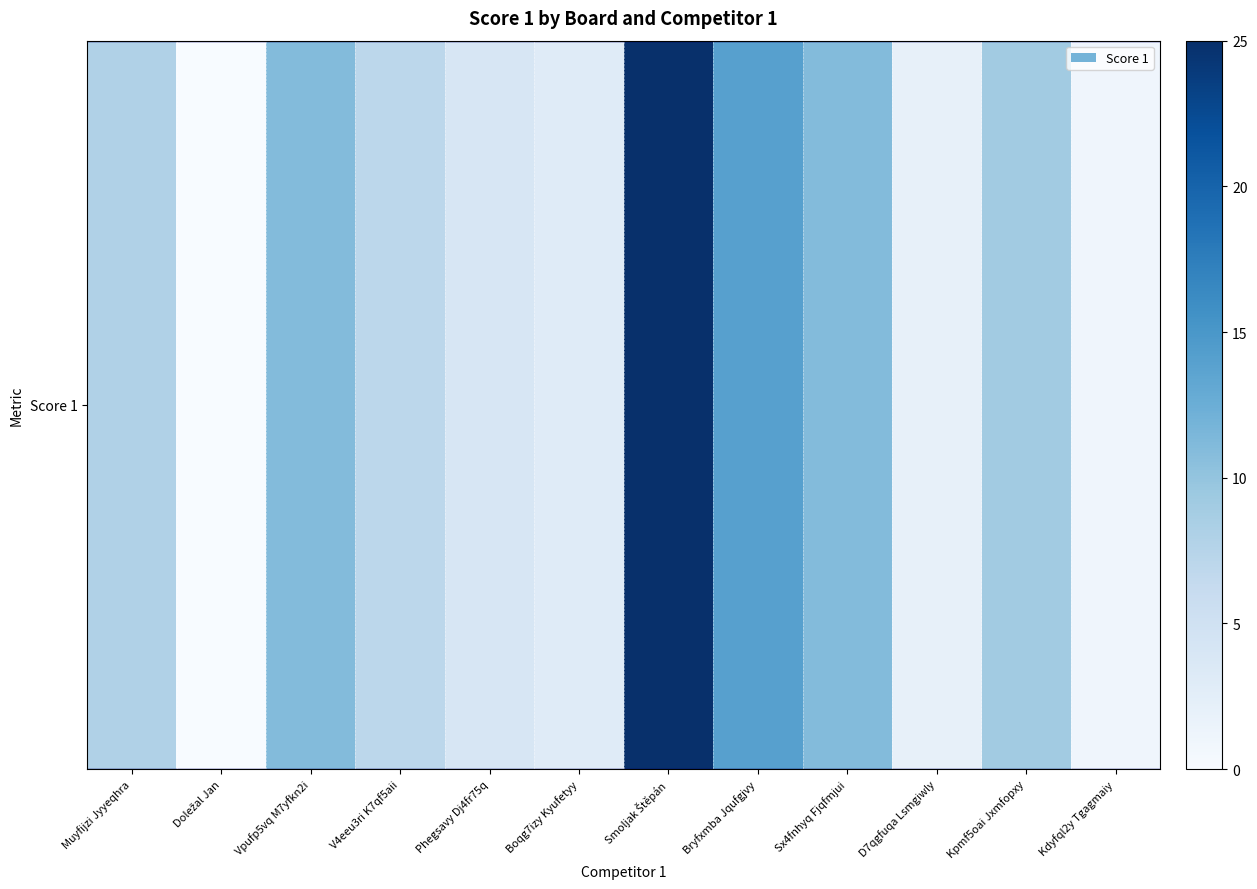

True or false: the data shows 9 at Kpmf5oai Jxmfopxy.

True